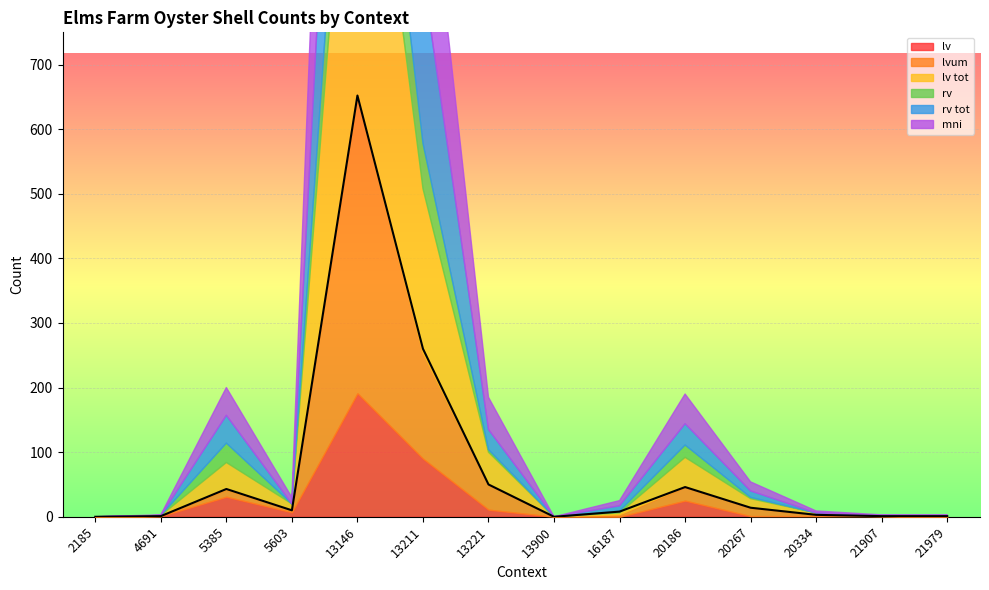

What is the value of the lv point at the 7th from the left?

11